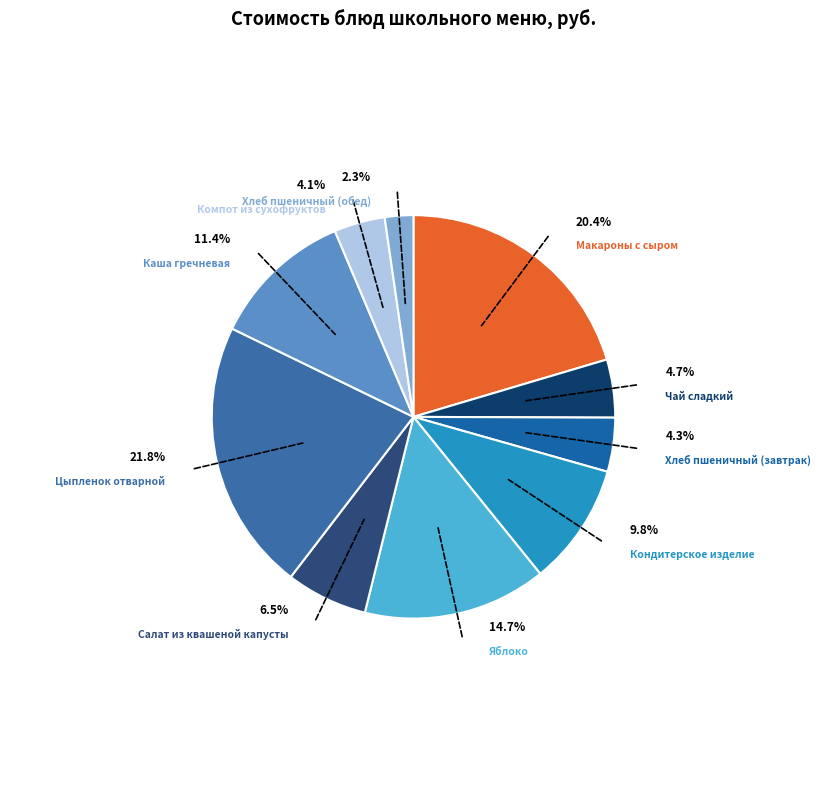

To the nearest percent, what percentage of the pie is Чай сладкий?

5%